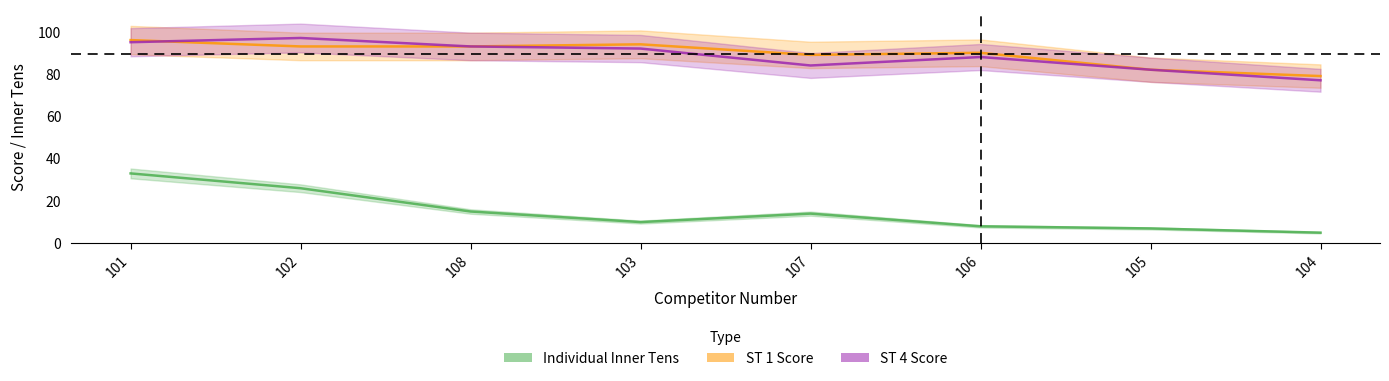

Does the chart display data point markers on the line(s)?

No